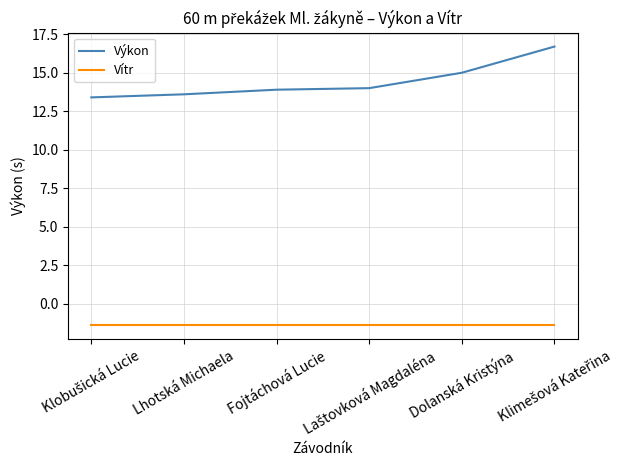

True or false: Výkon and Vítr intersect in this chart.

False